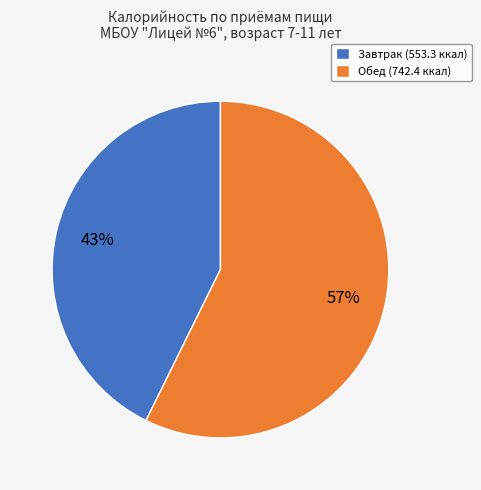

How many segments does this pie chart have?

2